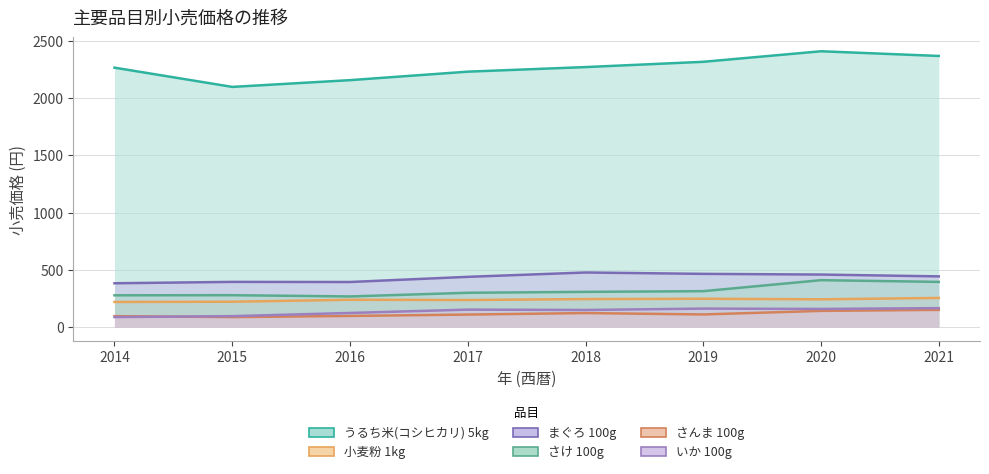

True or false: いか 100g and うるち米(コシヒカリ) 5kg cross at least once.

False